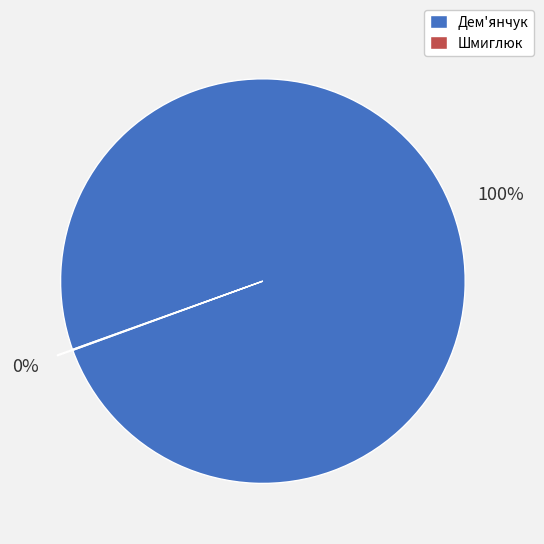

Is Дем'янчук the majority of the pie?

Yes